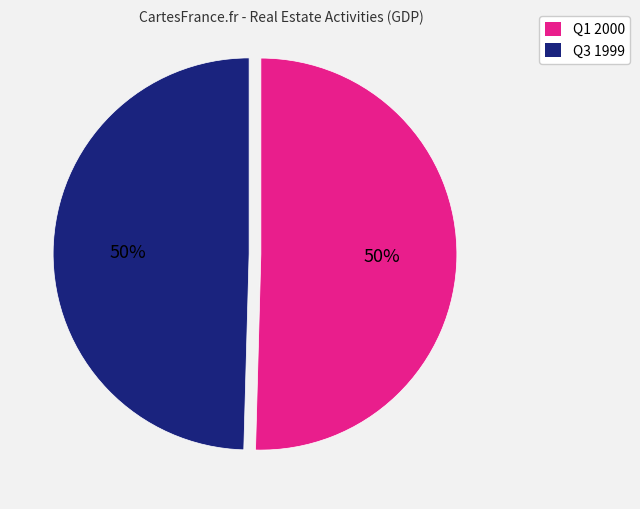

To the nearest percent, what is the combined percentage of Q3 1999 and Q1 2000?

100%